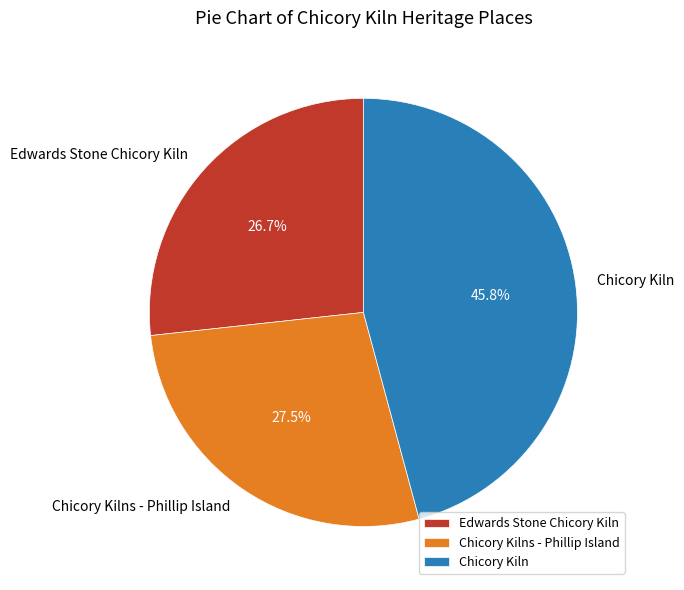

Is Chicory Kilns - Phillip Island the majority of the pie?

No